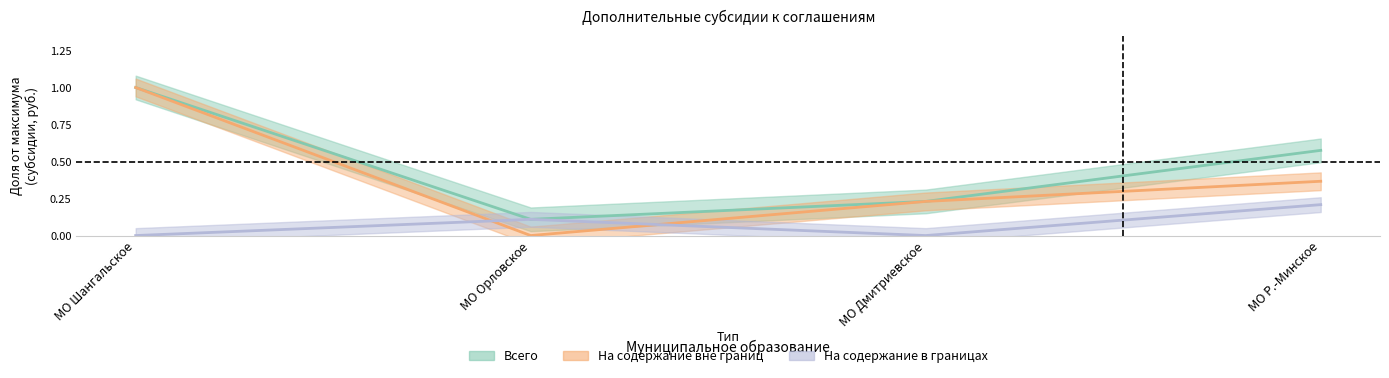

True or false: На содержание вне границ and Всего cross at least once.

False